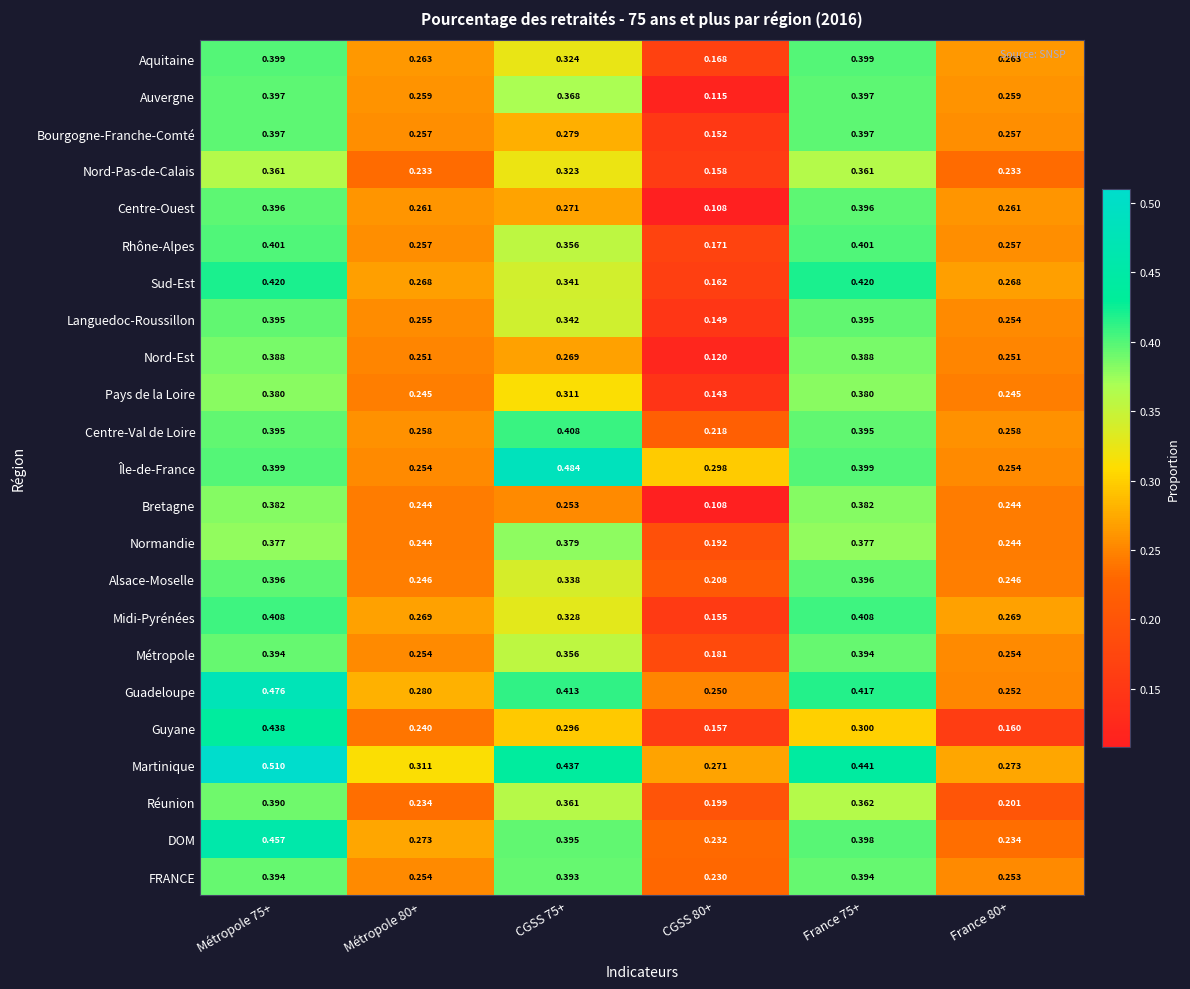

Which series changed the most between Métropole 80+ and France 80+?

Guyane